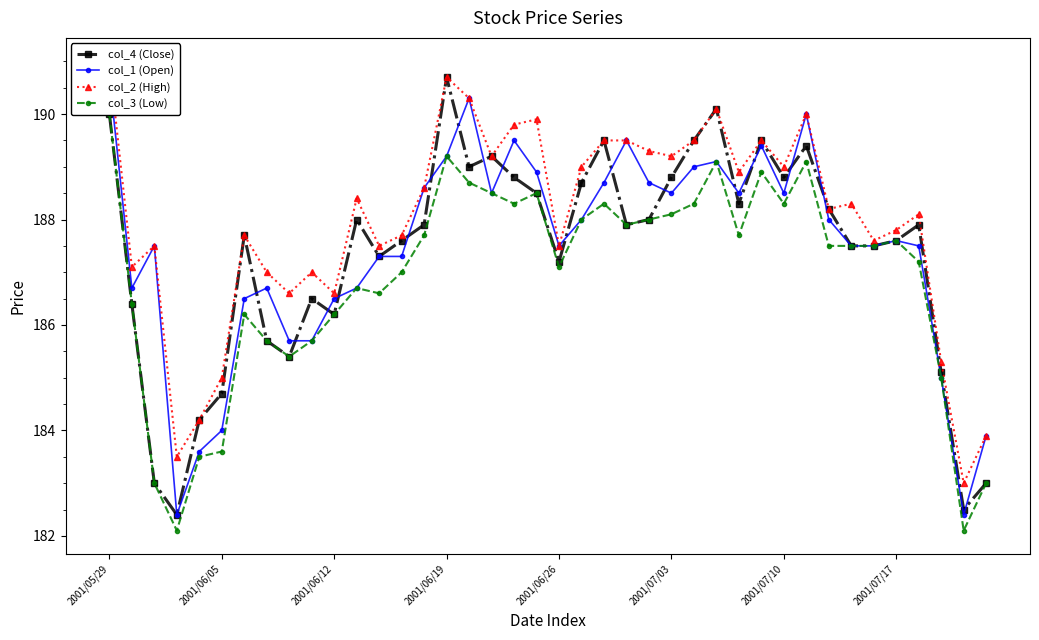

How many lines are shown in the chart?

4